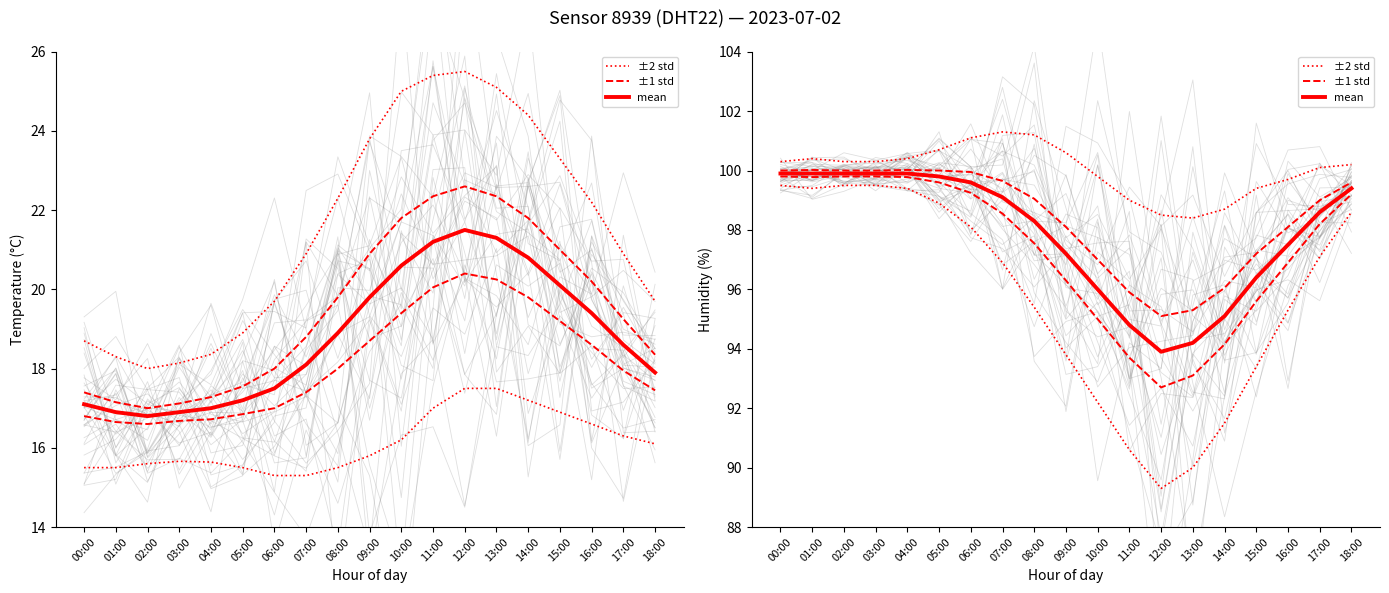

Rank the categories by ±1 std value from highest to lowest.

01:00, 04:00, 00:00, 02:00, 03:00, 05:00, 06:00, 07:00, 18:00, 08:00, 17:00, 09:00, 16:00, 15:00, 10:00, 14:00, 11:00, 13:00, 12:00